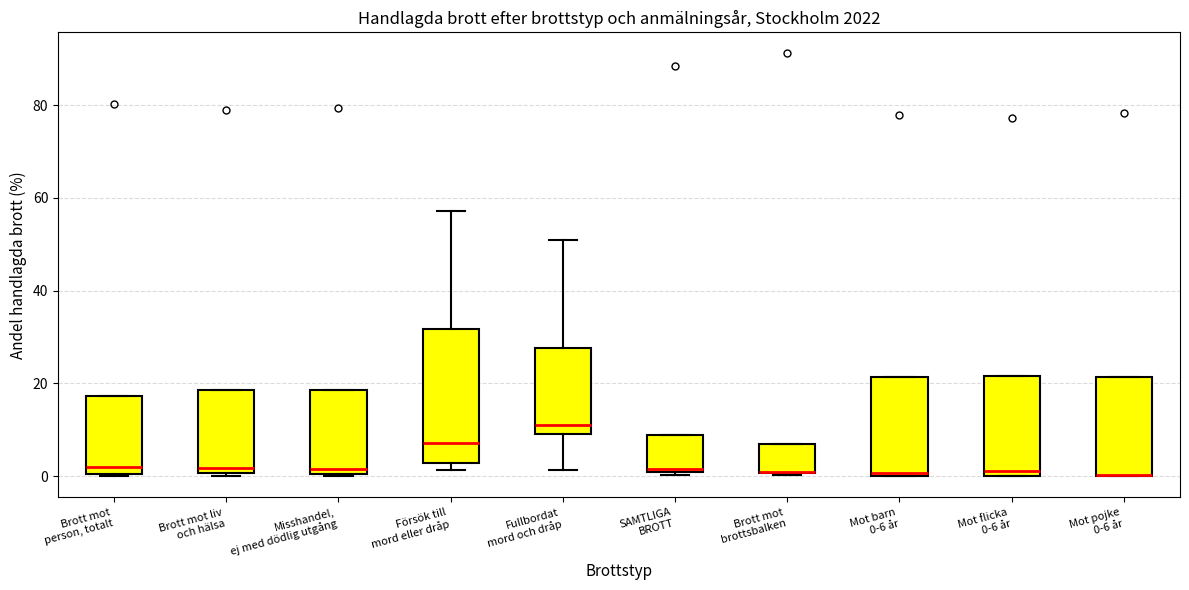

Where does the median line of the box for Brott mot liv och hälsa sit on the y-axis? The values are not printed on the chart, so give them approximately, as read against the axis.

2